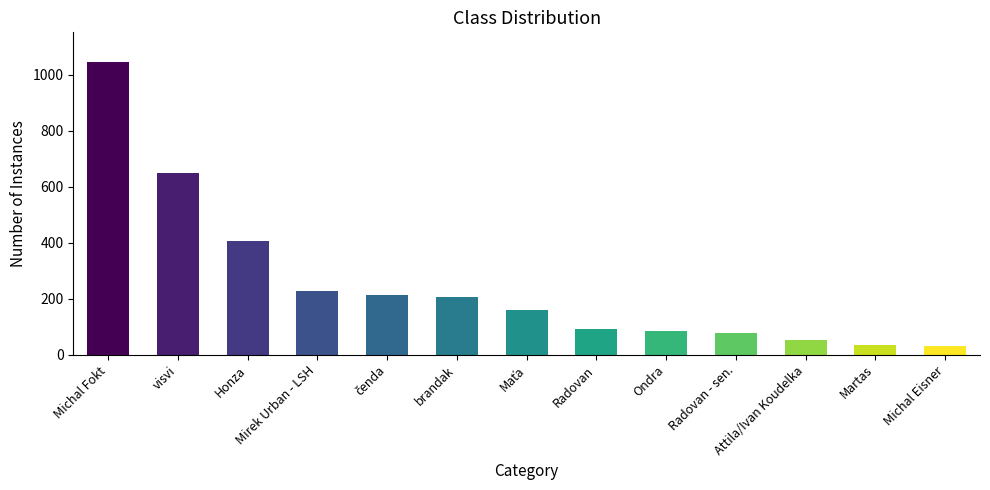

What is the value of the 13th bar from the left?

32